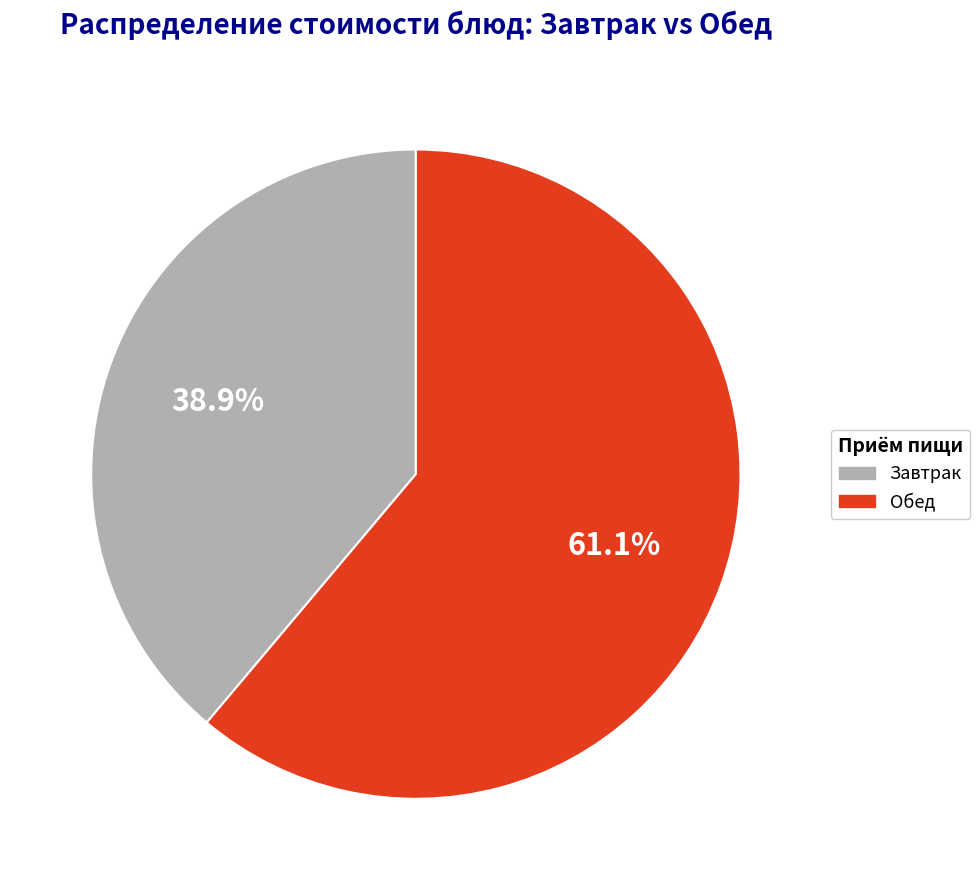

Is there a majority slice in this chart?

Yes